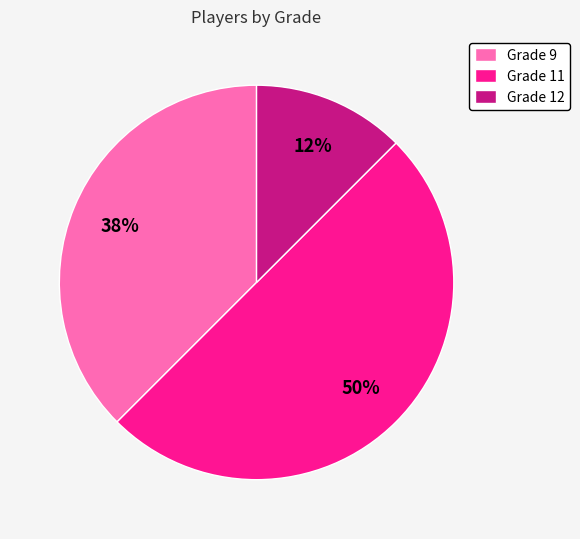

Between Grade 9 and Grade 12, which is larger?

Grade 9